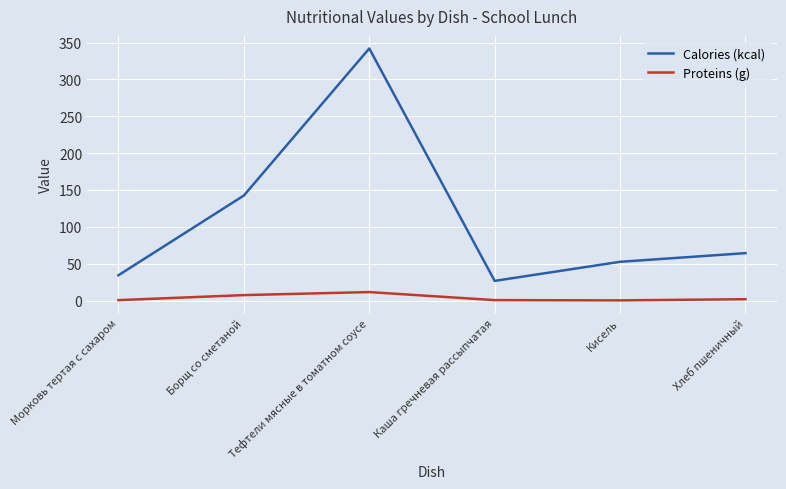

Rank the series at Кисель from lowest to highest value.

Proteins (g), Calories (kcal)